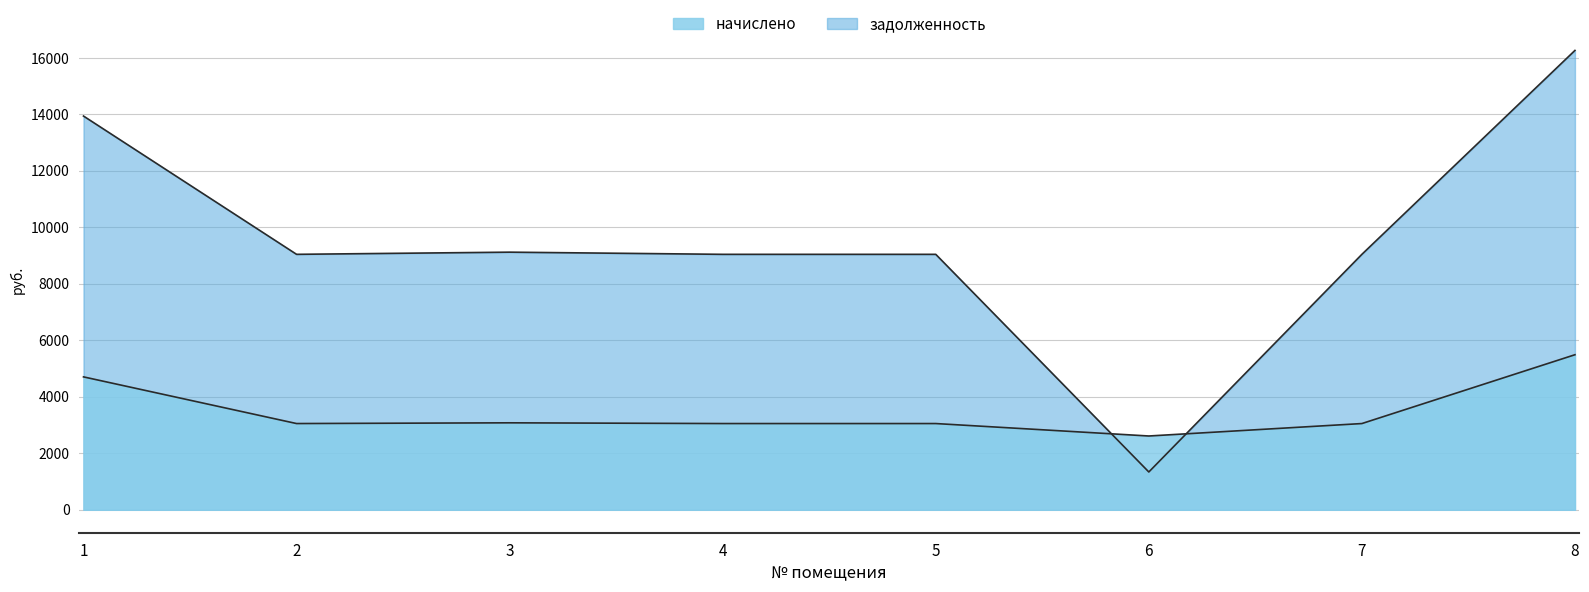

At which category does the chart reach its peak across all series?

8